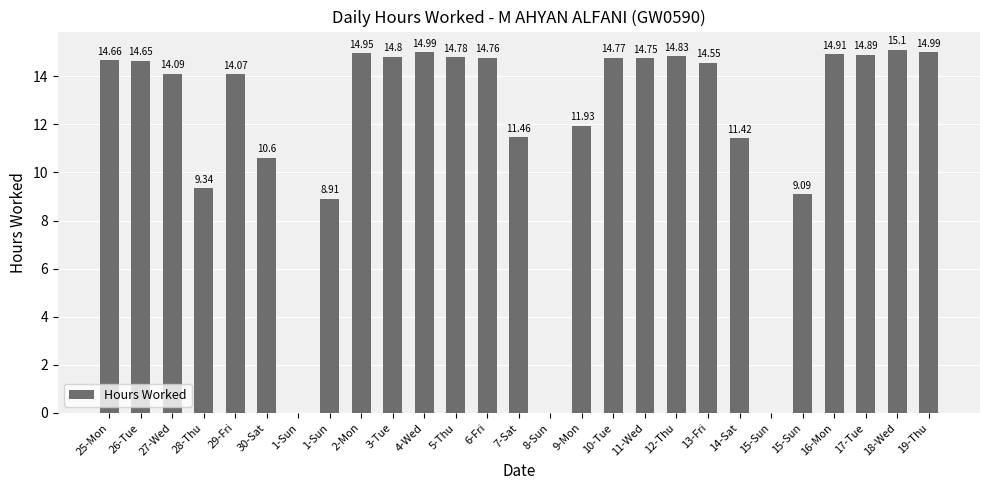

Rank the categories by value from lowest to highest.

1-Sun, 8-Sun, 15-Sun, 1-Sun, 15-Sun, 28-Thu, 30-Sat, 14-Sat, 7-Sat, 9-Mon, 29-Fri, 27-Wed, 13-Fri, 26-Tue, 25-Mon, 11-Wed, 6-Fri, 10-Tue, 5-Thu, 3-Tue, 12-Thu, 17-Tue, 16-Mon, 2-Mon, 4-Wed, 19-Thu, 18-Wed